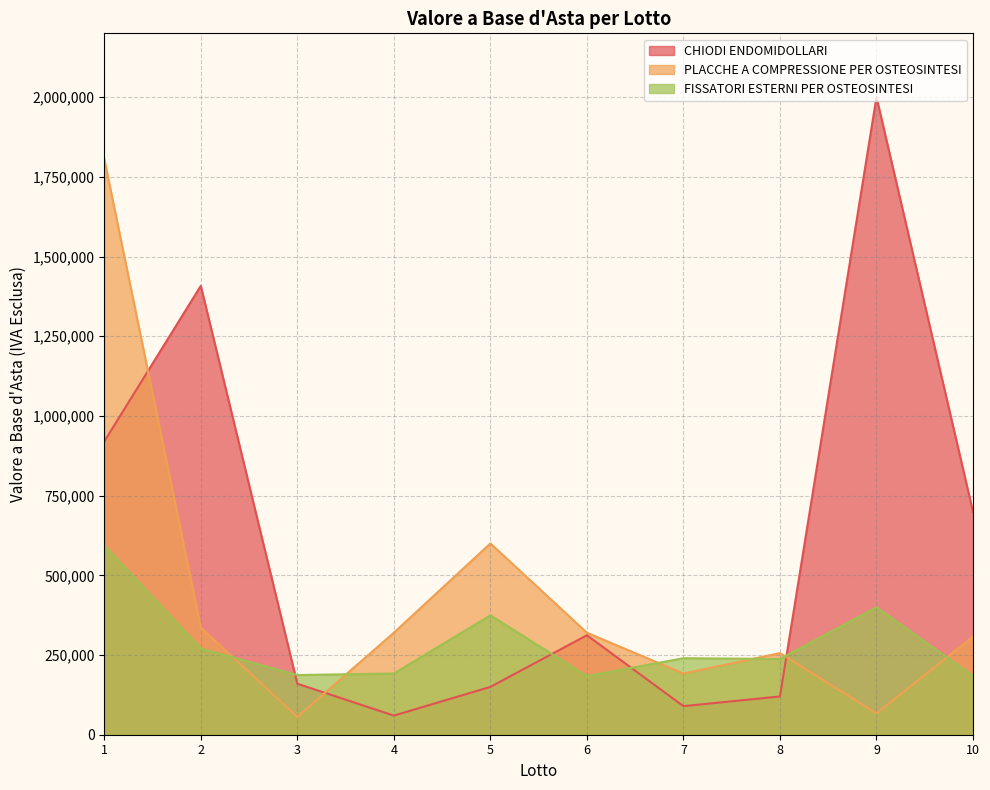

What is the difference between the PLACCHE A COMPRESSIONE PER OSTEOSINTESI values at 7 and 9?

124800